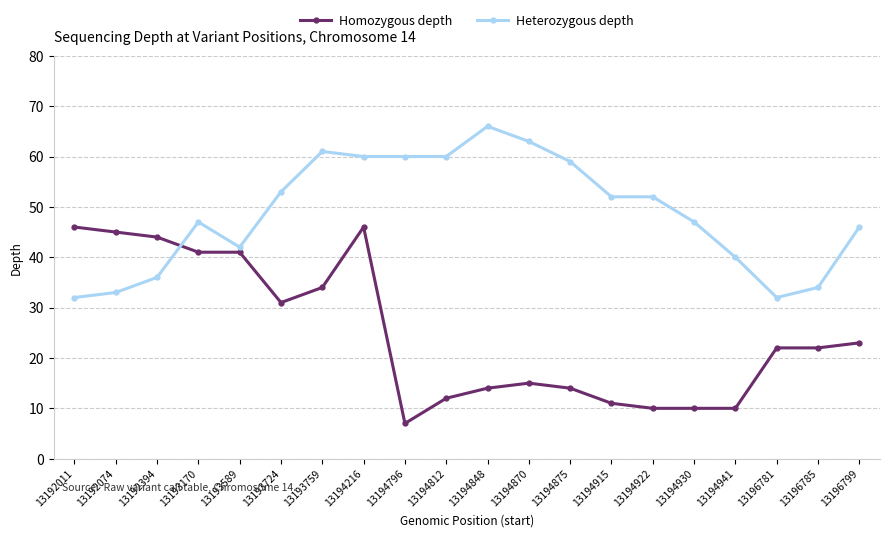

Which series has the widest spread of values?

Homozygous depth